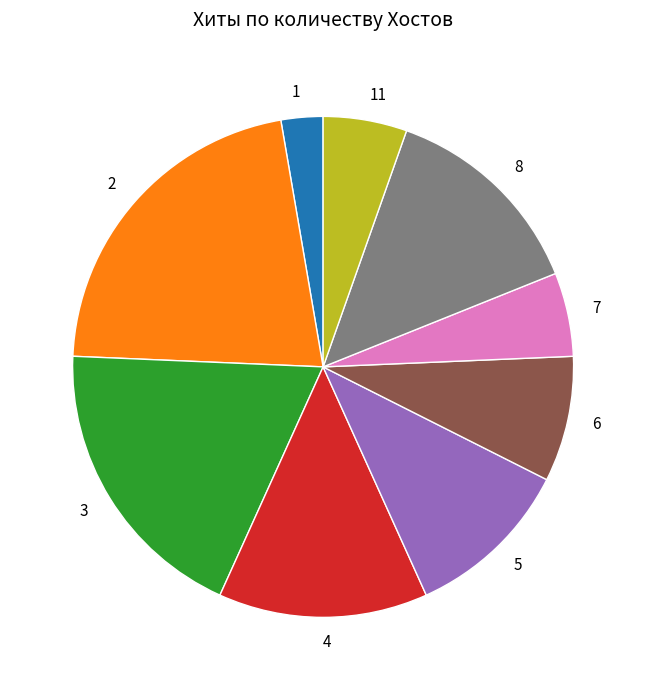

Does any single category account for the majority?

No